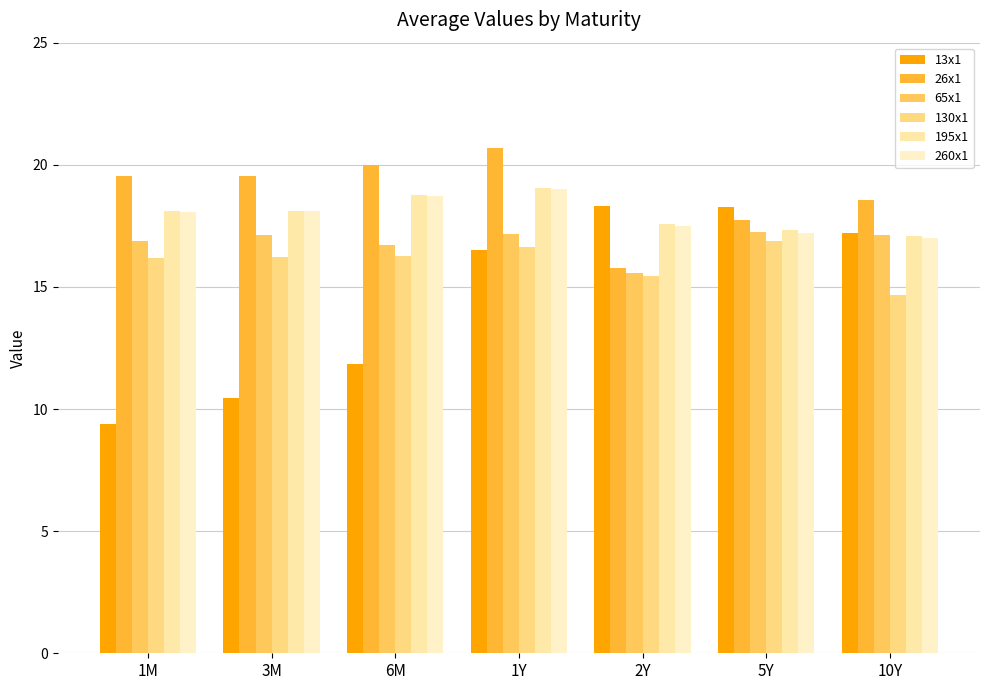

How many bars are there in total?

42